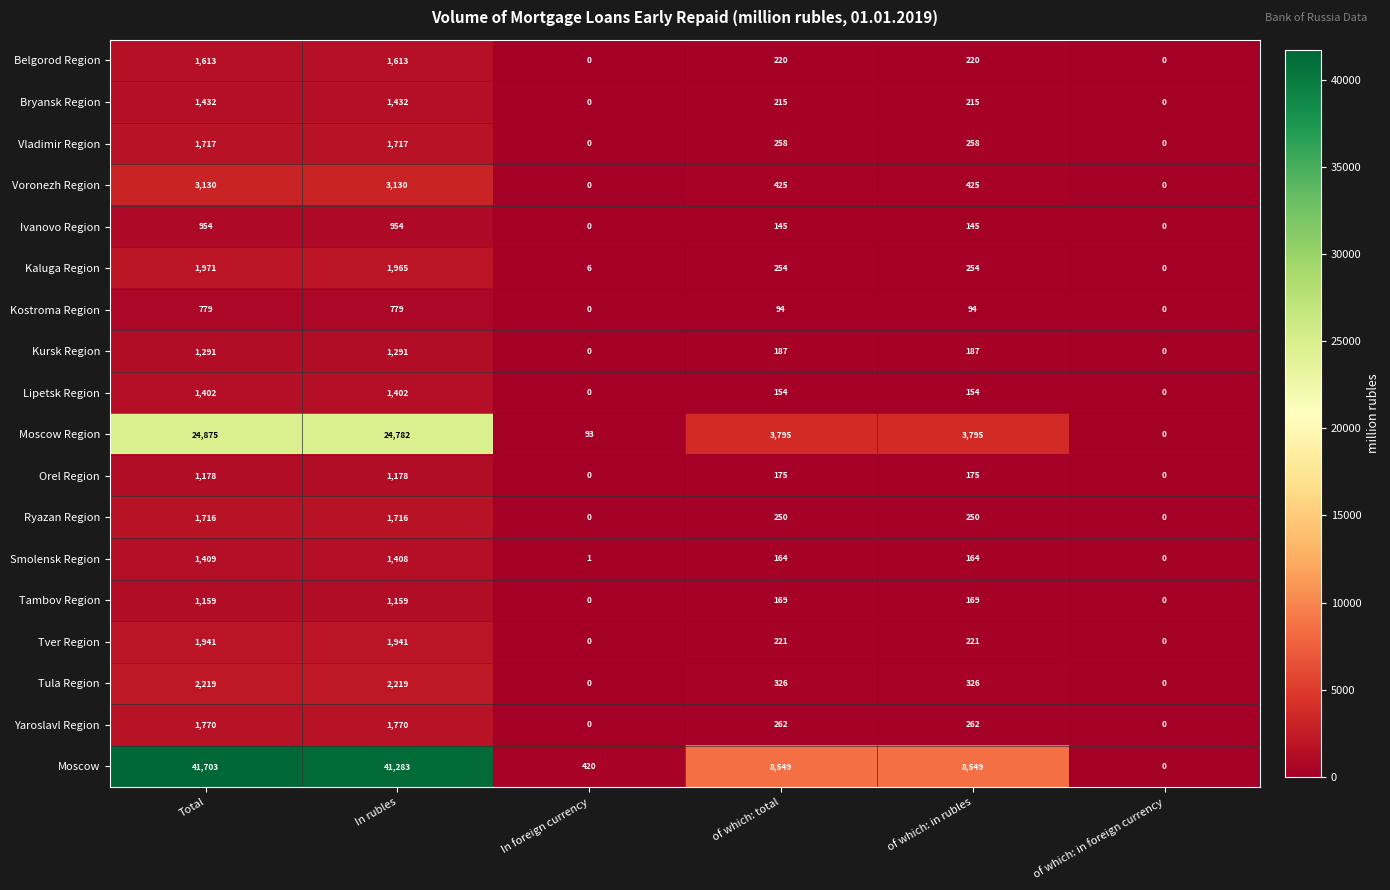

Which series has the widest spread of values?

Moscow